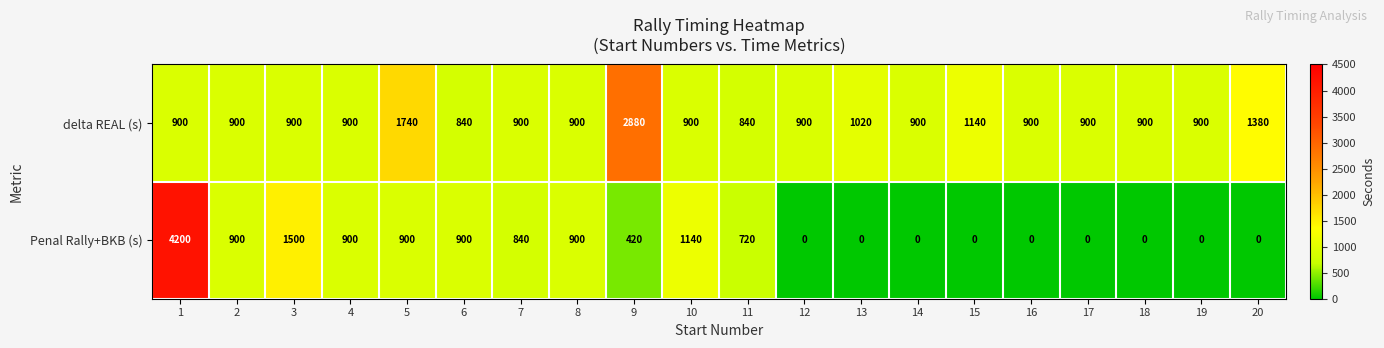

Which series has the widest spread of values?

Penal Rally+BKB (s)